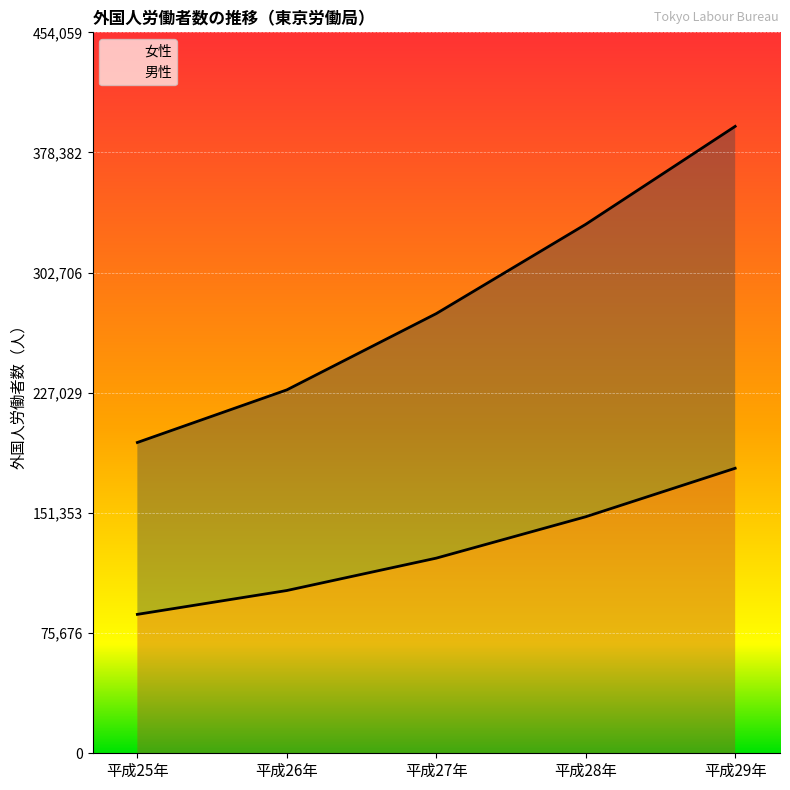

The 男性 series shows 316106 at 平成26年. True or false?

False